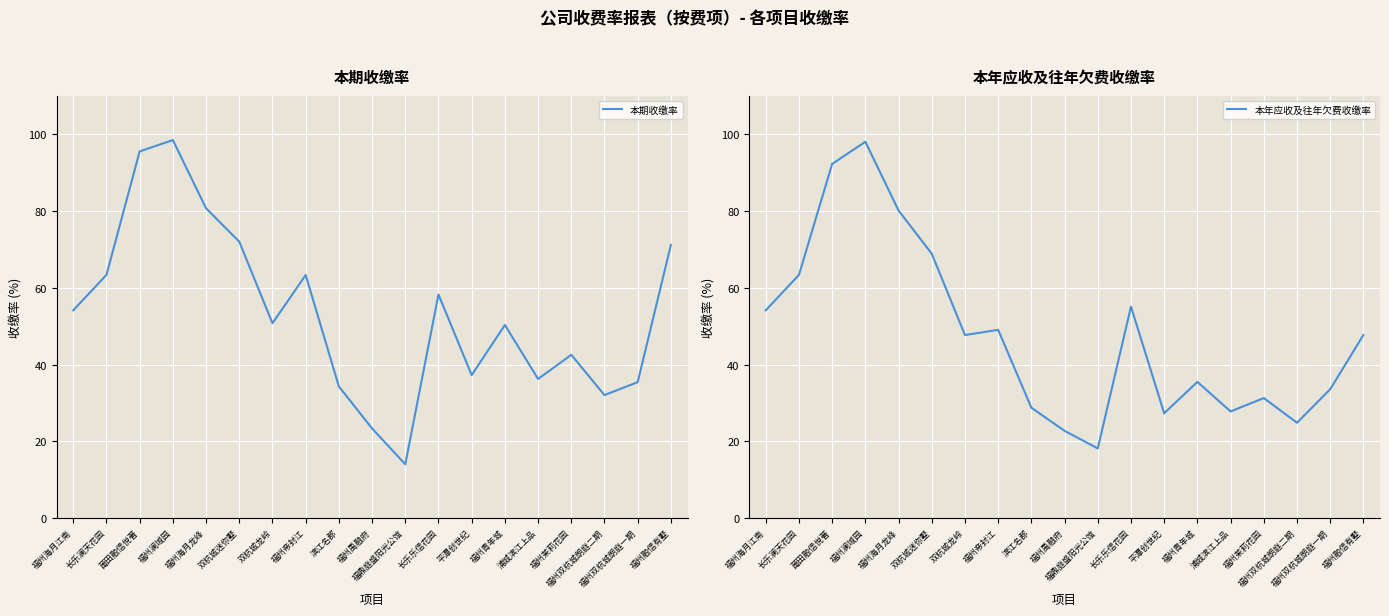

What are all the series names shown in the legend?

本期收缴率, 本年应收及往年欠费收缴率